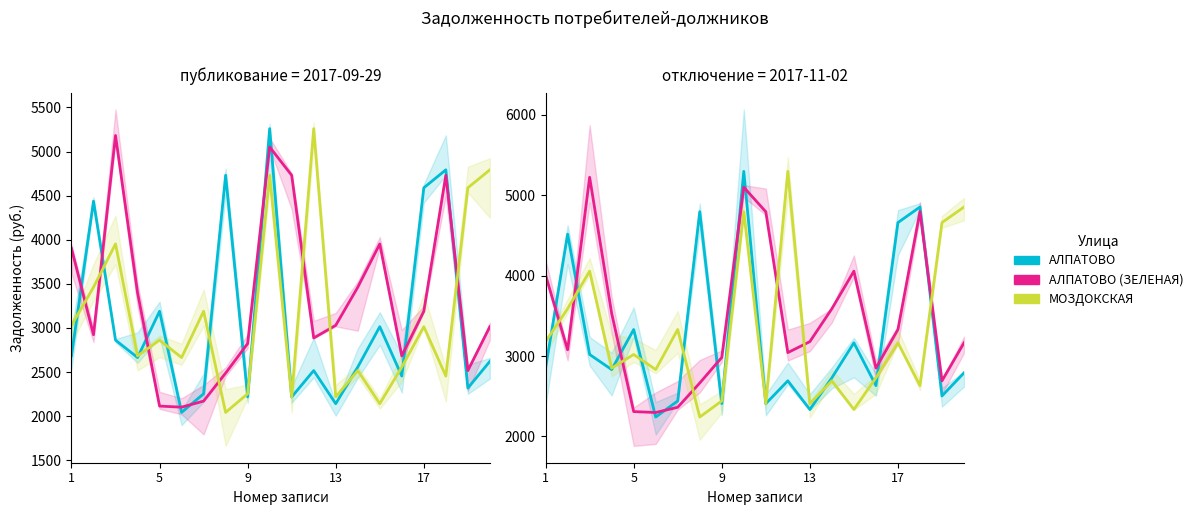

Which series ends up on top after the final intersection of АЛПАТОВО and АЛПАТОВО (ЗЕЛЕНАЯ)?

АЛПАТОВО (ЗЕЛЕНАЯ)